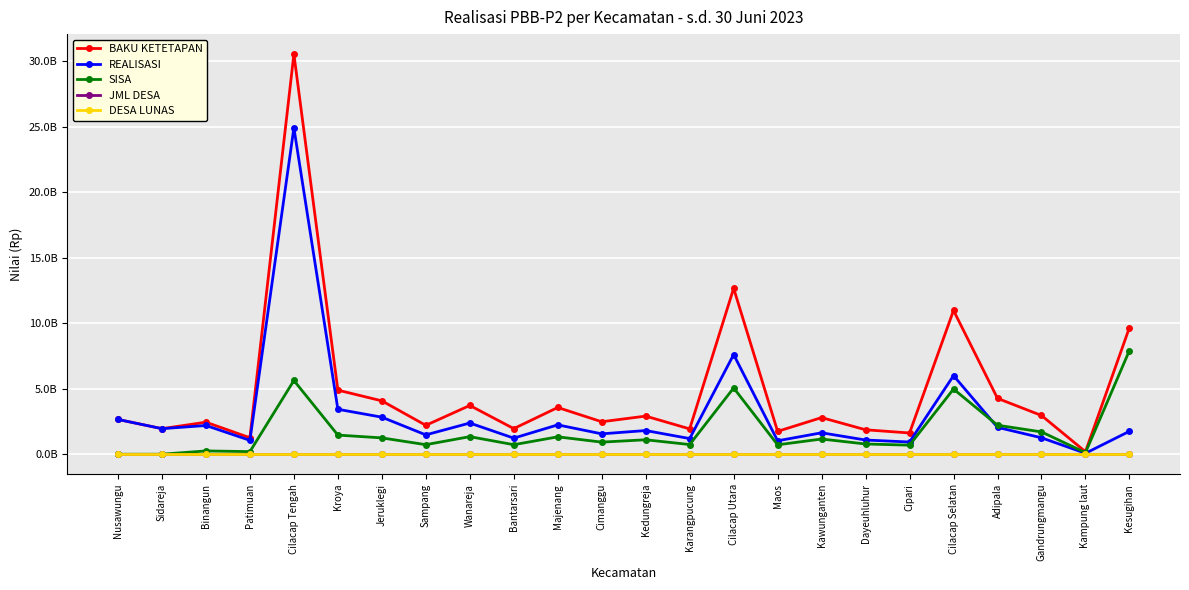

Which category has the lowest value across all series?

Nusawungu